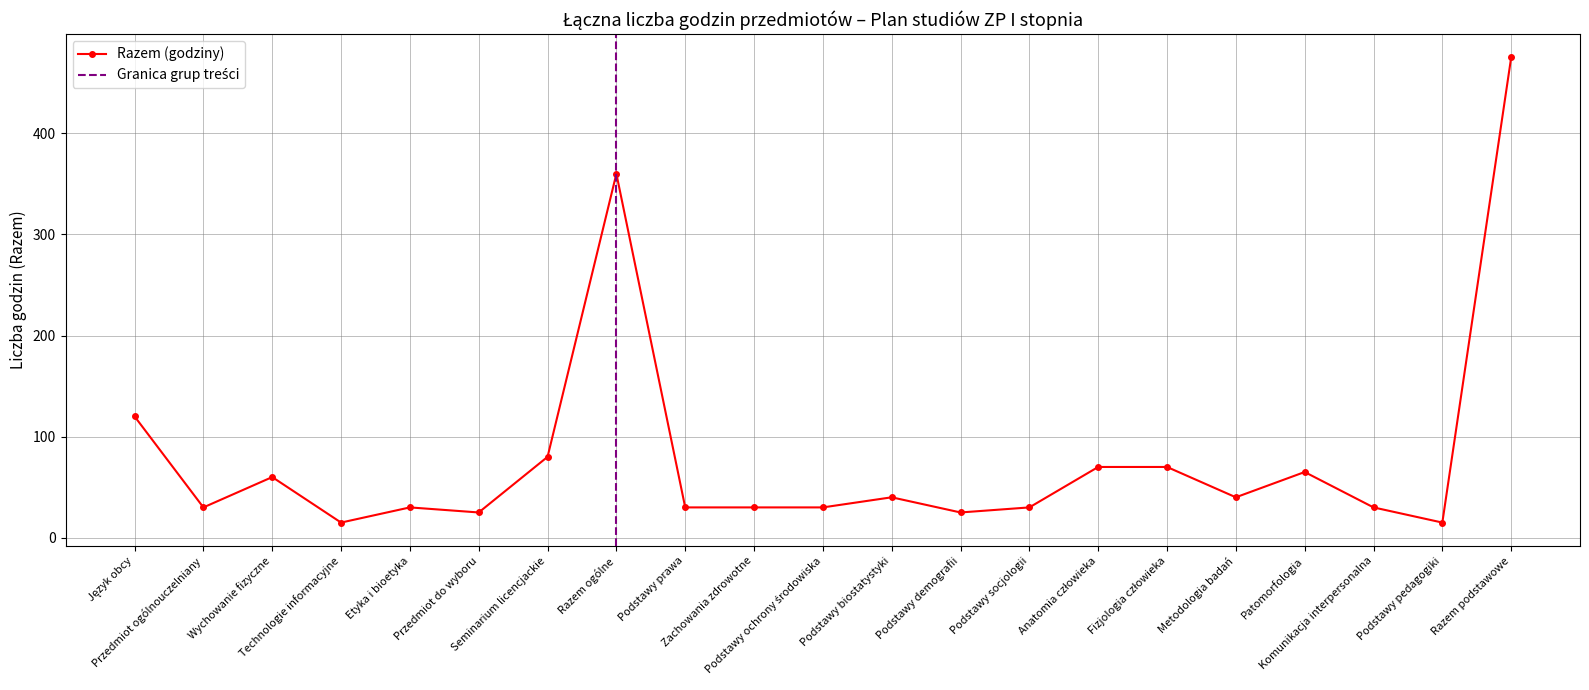

Reading left to right, what are all the values shown in this chart?

120	30	60	15	30	25	80	360	30	30	30	40	25	30	70	70	40	65	30	15	475